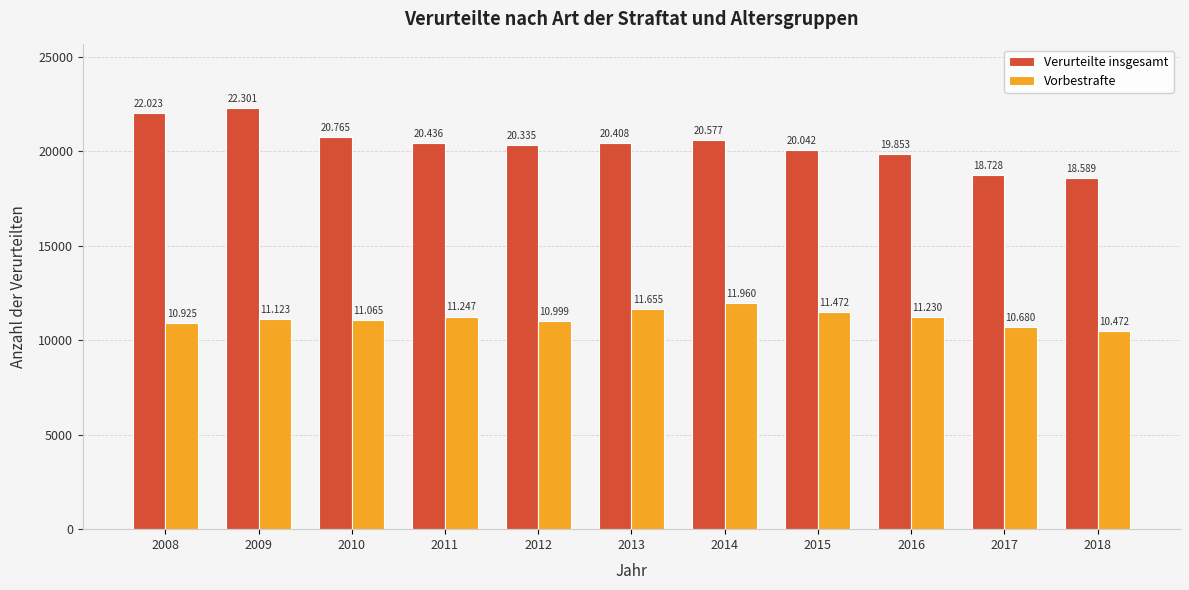

What is the highest value of the Vorbestrafte series?

11960